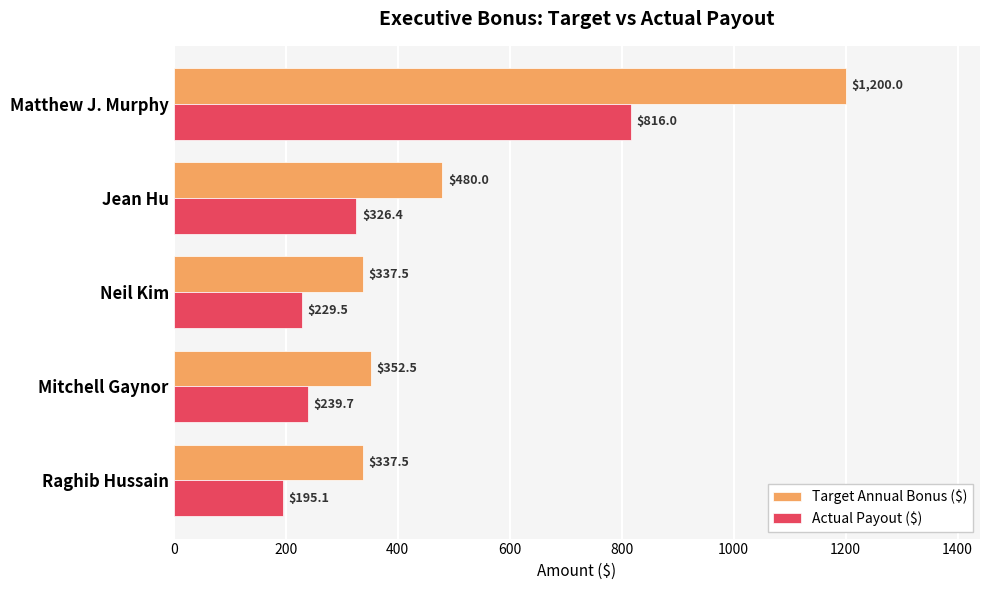

What is the sum of the Target Annual Bonus ($) values at Jean Hu and Raghib Hussain?

817.5